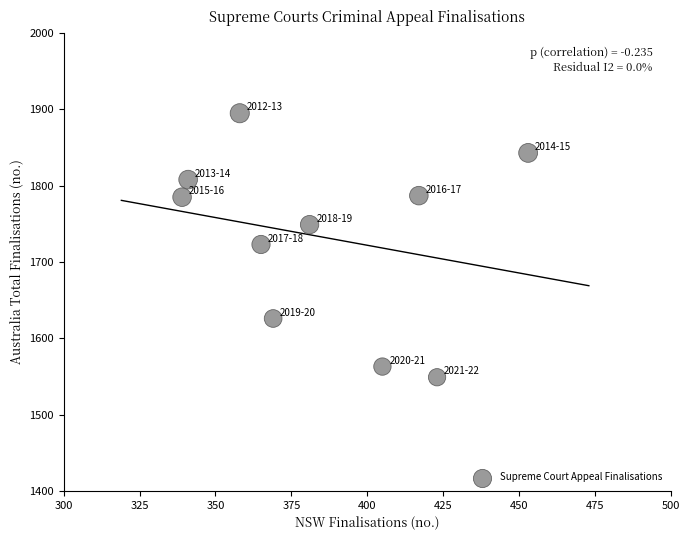

What is the range of Y values (max minus min)?

346